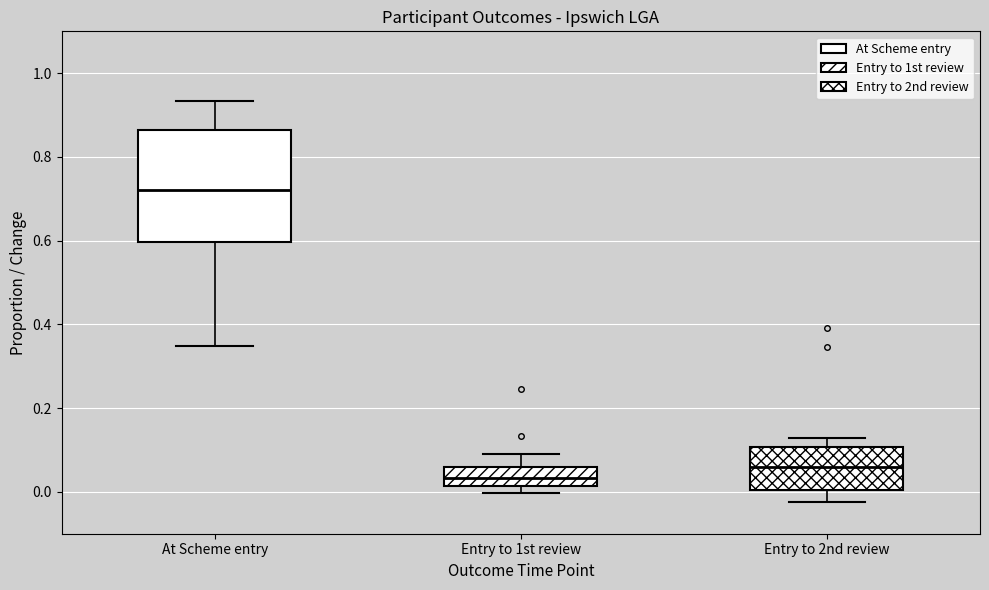

Reading left to right, transcribe this box plot: for each box, give where its median line is, the range the box spans, and where its two whiskers end, as read against the y-axis. The values are not printed on the chart, so give them approximately, as read against the axis.

At Scheme entry: median 0.72, box 0.60 to 0.86, whiskers 0.34 to 0.94
Entry to 1st review: median 0.04, box 0.02 to 0.06, whiskers 0.00 to 0.10
Entry to 2nd review: median 0.06, box 0.00 to 0.10, whiskers -0.02 to 0.12